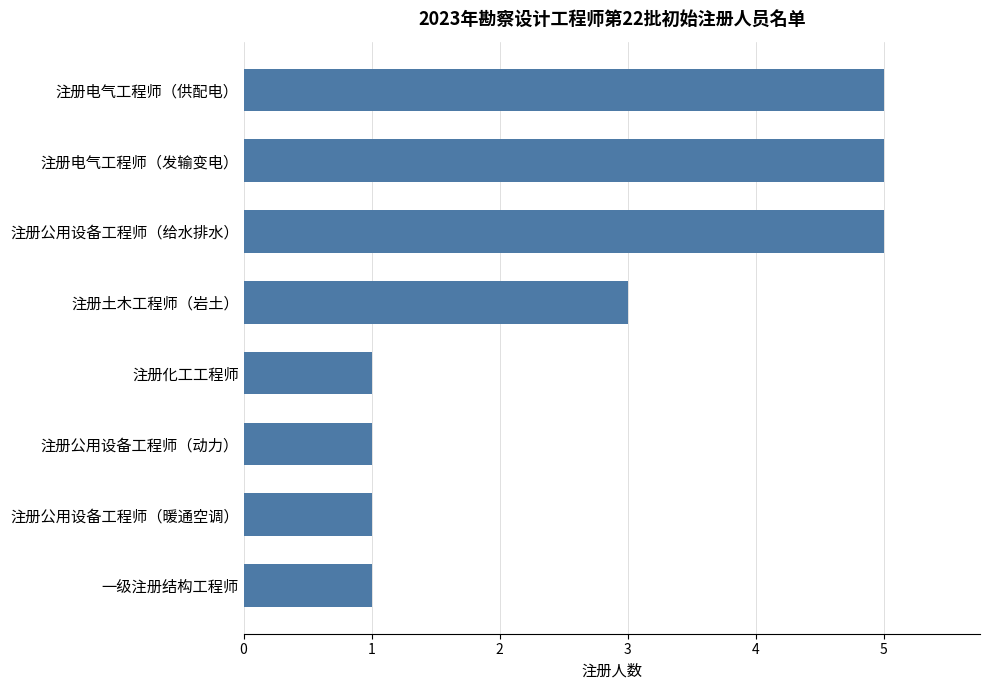

What is the difference between the maximum and minimum values?

4